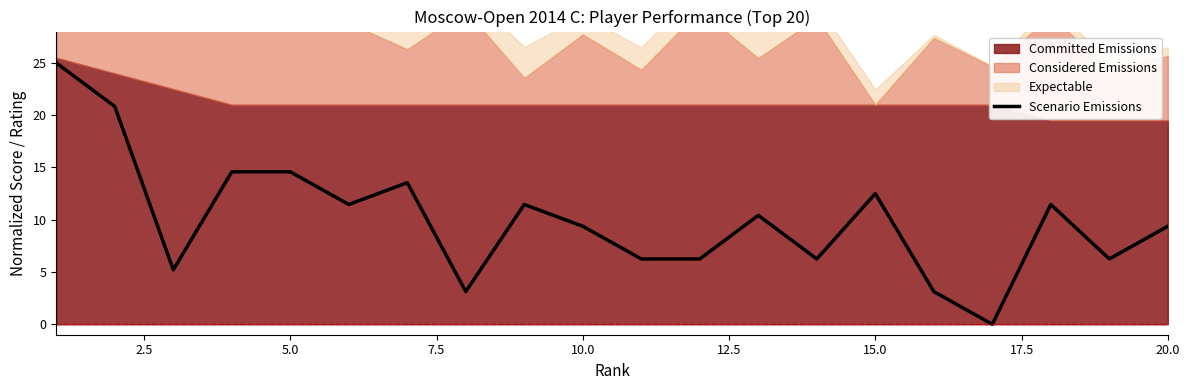

How many values are above zero?

19